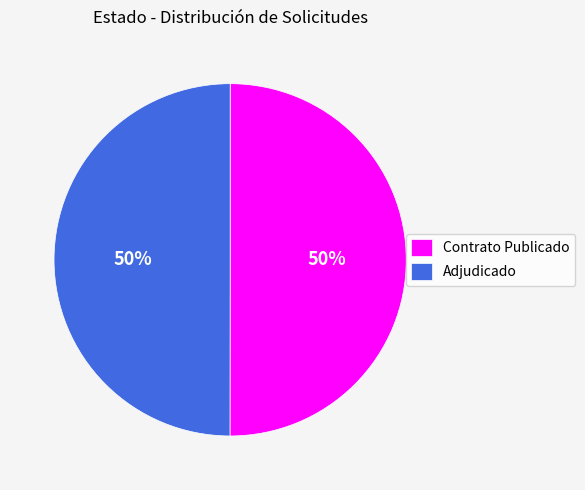

What percentage is the Contrato Publicado slice, to the nearest percent?

50%